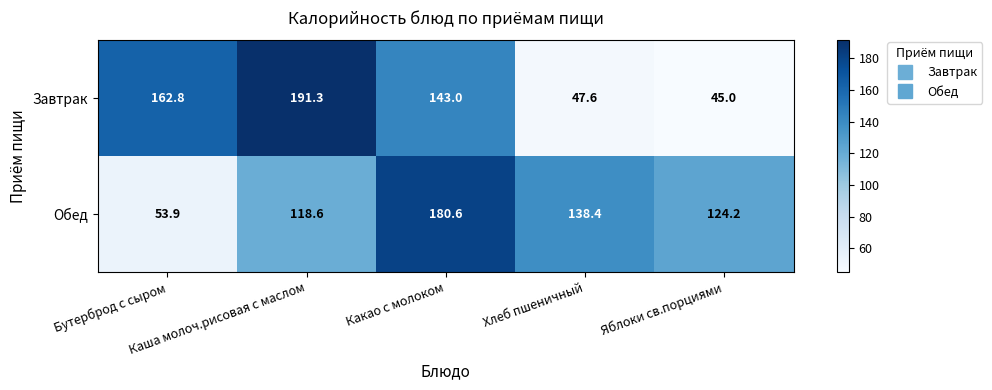

List the series in order of their overall mean, highest first.

Обед, Завтрак